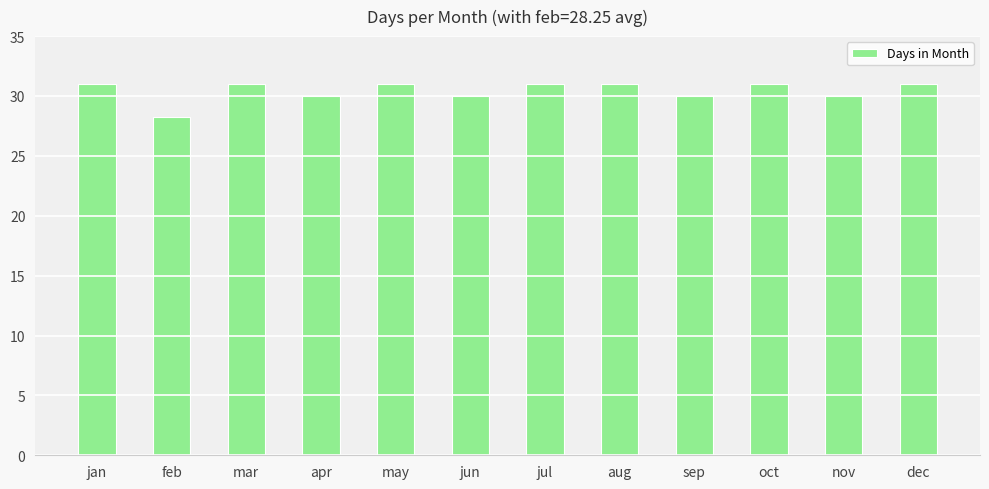

The chart shows a value of 47.0 at dec. True or false?

False